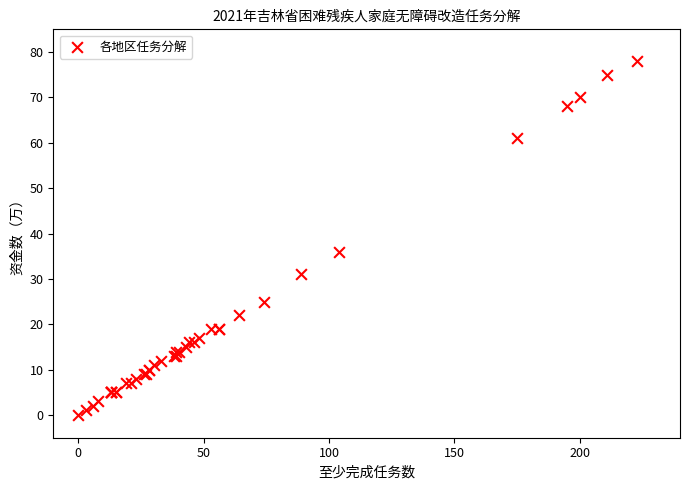

What Y value in the scatter plot is closest to 39?

36